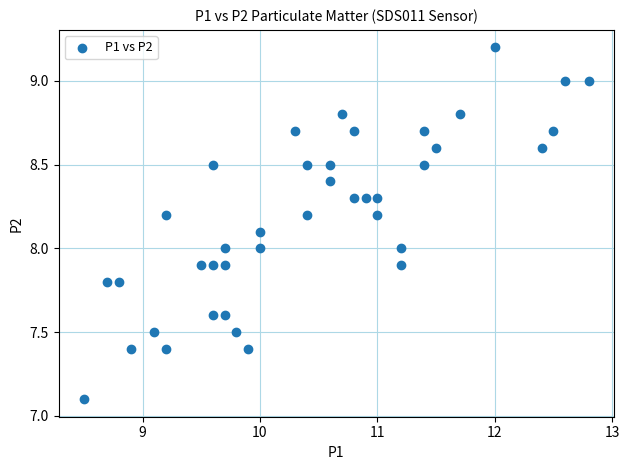

What is the range of Y values (max minus min)?

2.1